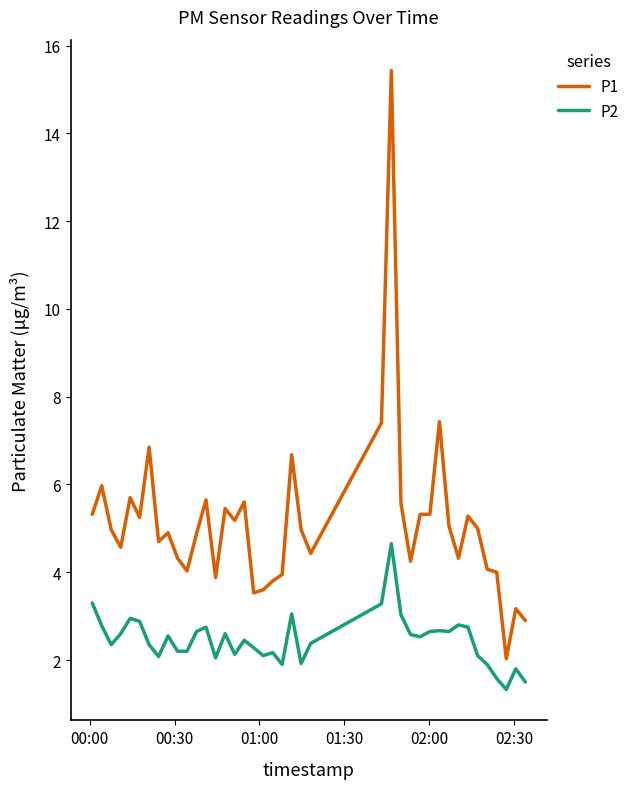

What is the difference between the second highest and minimum values in the P2 series?

2.0